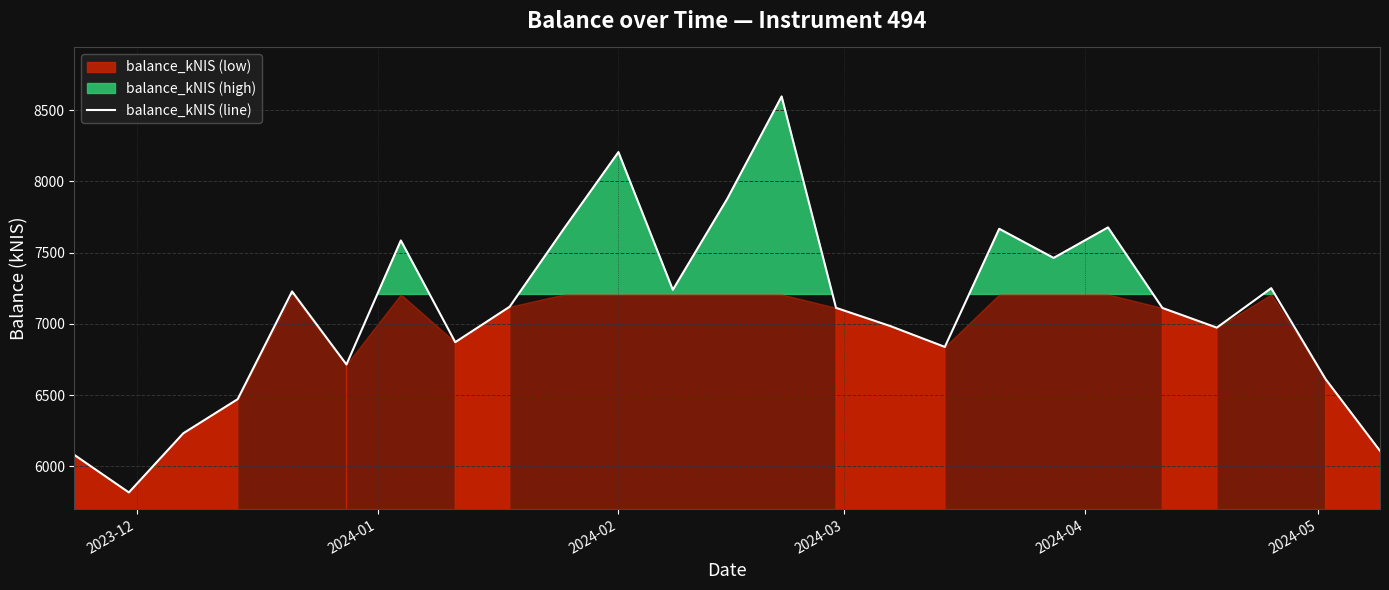

What is the highest value of the balance_kNIS (line) series?

8596.3